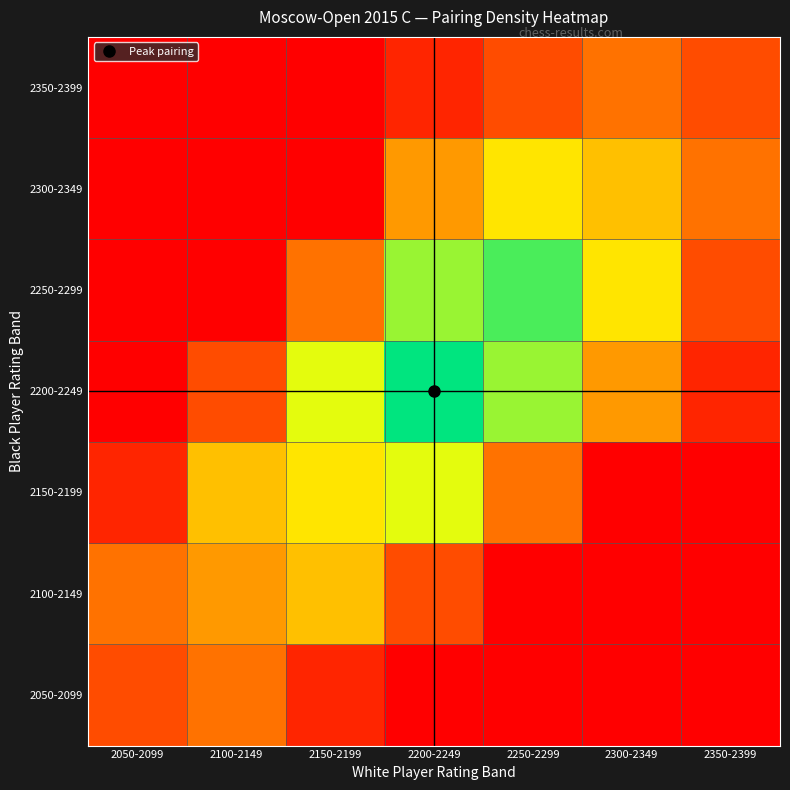

At how many categories does at least one series exceed 6?

3